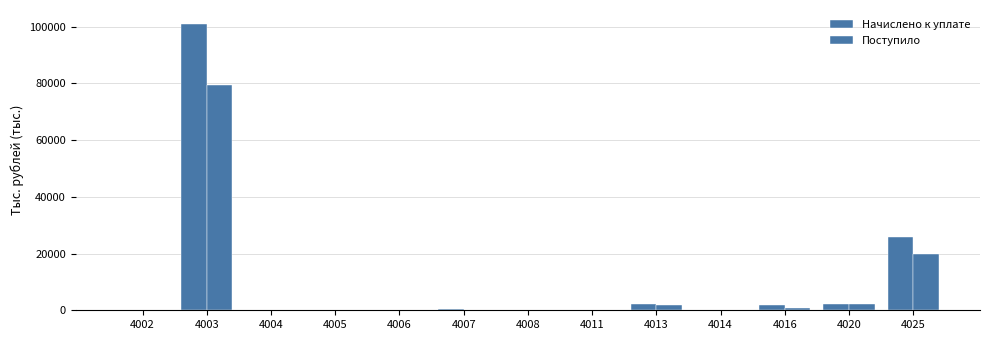

Reading right to left, transcribe all the data shown in this chart.

Начислено к уплате: 4025=25765.9	4020=2096.1	4016=1698.0	4014=86.4	4013=2240.1	4011=62.9	4008=0.5	4007=329.8	4006=0.0	4005=2.6	4004=1.2	4003=100791.2	4002=109.1
Поступило: 4025=19786.8	4020=2261.6	4016=908.0	4014=52.4	4013=1758.1	4011=44.3	4008=0.4	4007=191.7	4006=1.1	4005=1.6	4004=0.4	4003=79359.7	4002=39.5